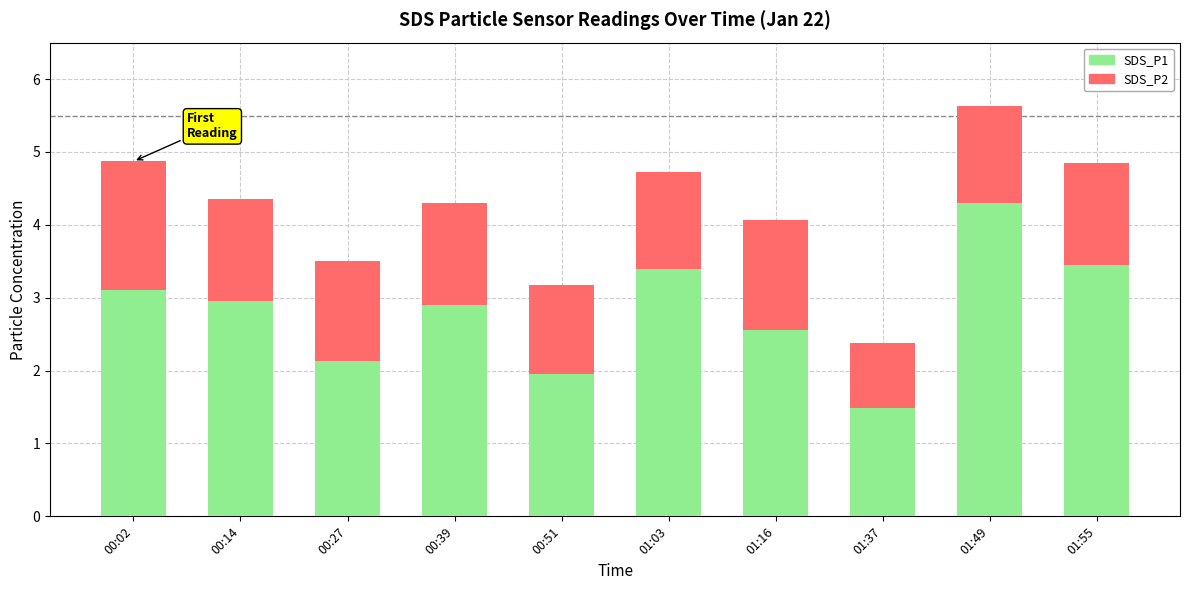

The value of SDS_P1 at 01:03 is 3.4. True or false?

True